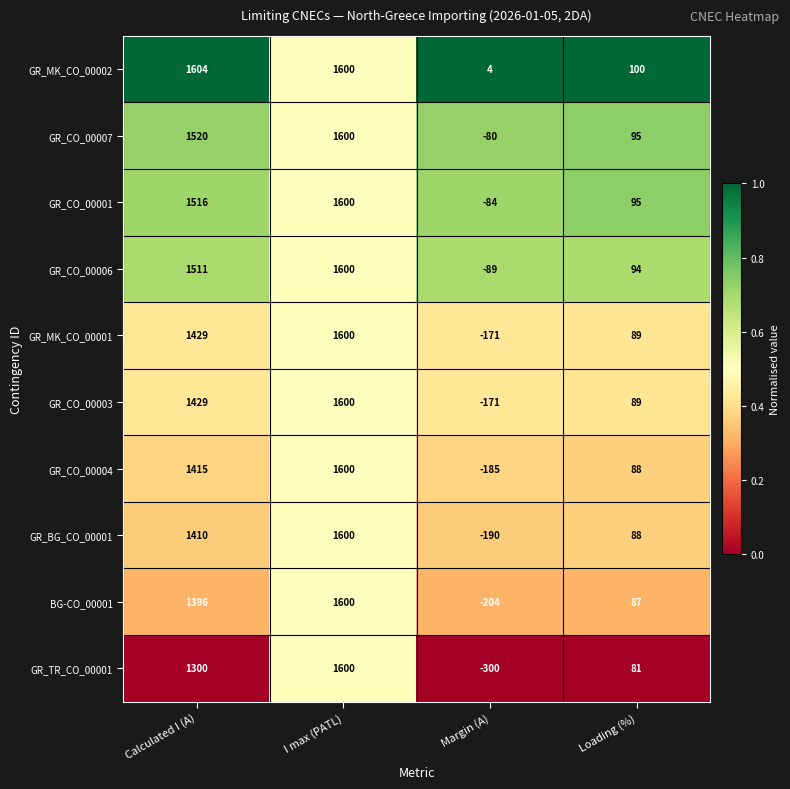

At which label does GR_CO_00006 reach its peak?

I max (PATL)